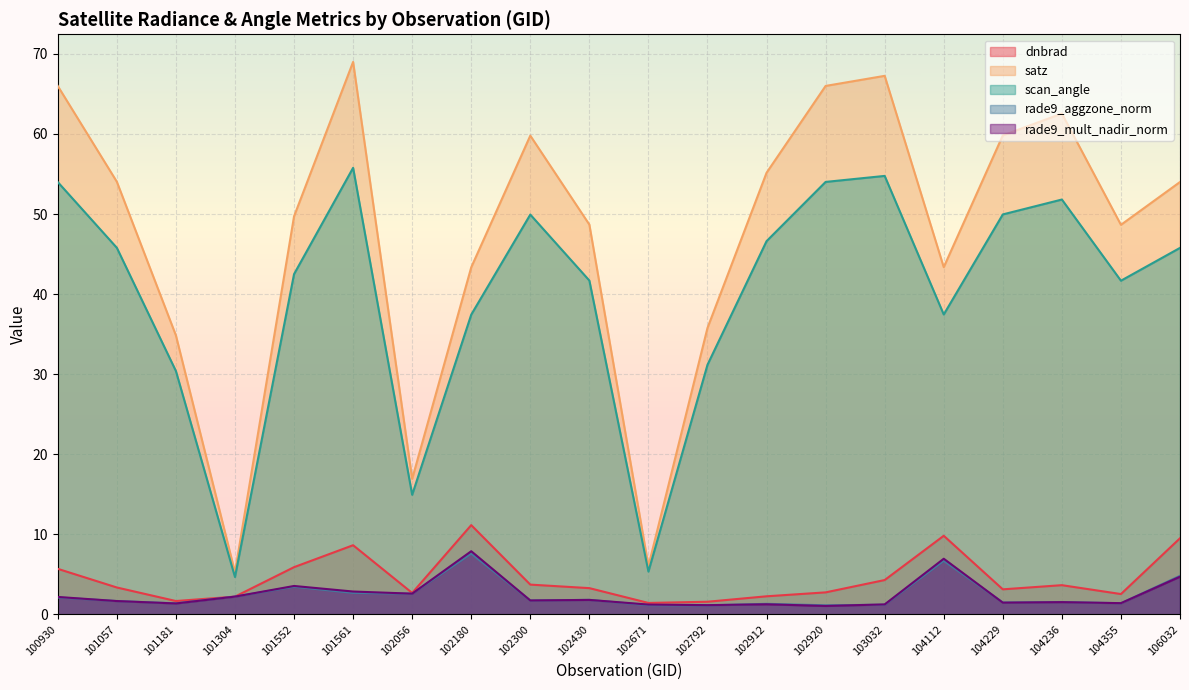

Does the chart display data point markers on the line(s)?

No